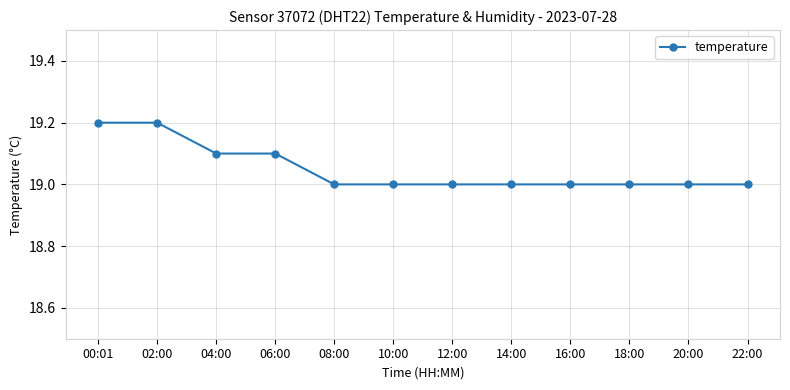

Reading left to right, transcribe all the data shown in this chart.

00:01=19.2	02:00=19.2	04:00=19.1	06:00=19.1	08:00=19.0	10:00=19.0	12:00=19.0	14:00=19.0	16:00=19.0	18:00=19.0	20:00=19.0	22:00=19.0